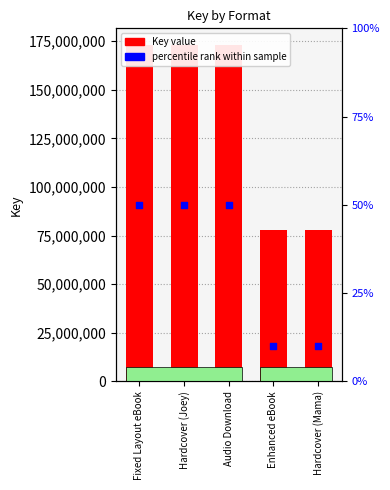

What are all the series names shown in the legend?

Key, percentile rank within sample